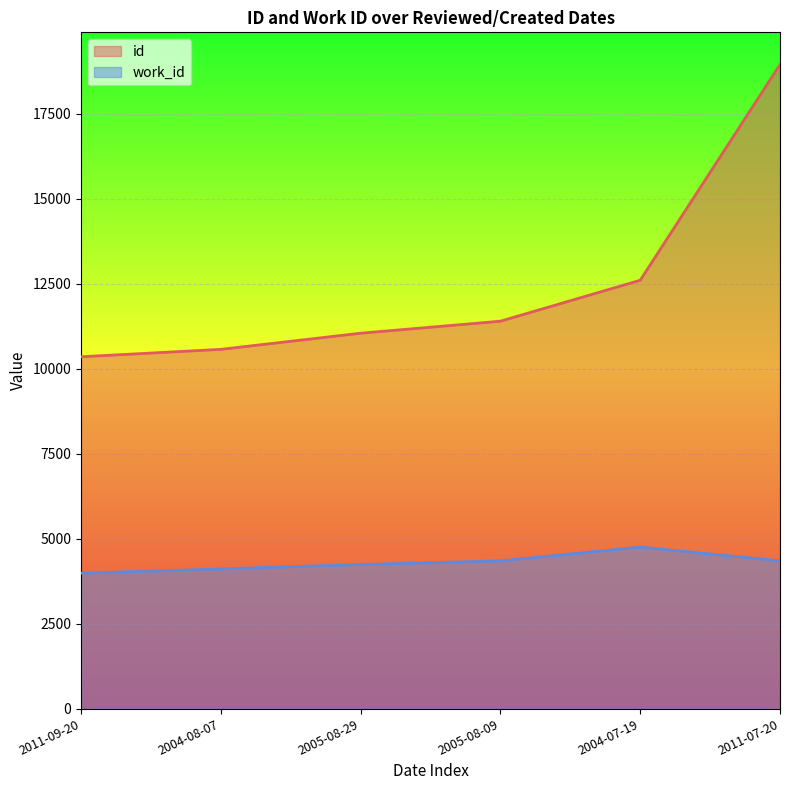

List the labels in order of work_id value, smallest first.

2011-09-20, 2004-08-07, 2005-08-29, 2005-08-09, 2011-07-20, 2004-07-19